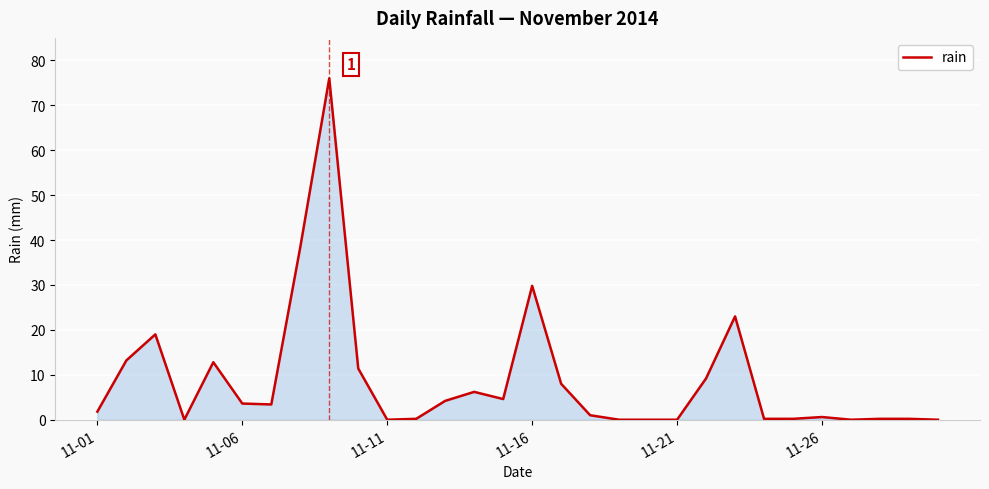

What is the greatest value displayed?

76.0